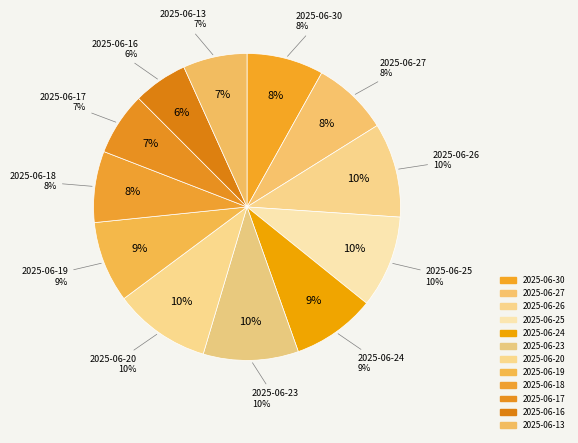

To the nearest percent, what is the average slice percentage?

8%